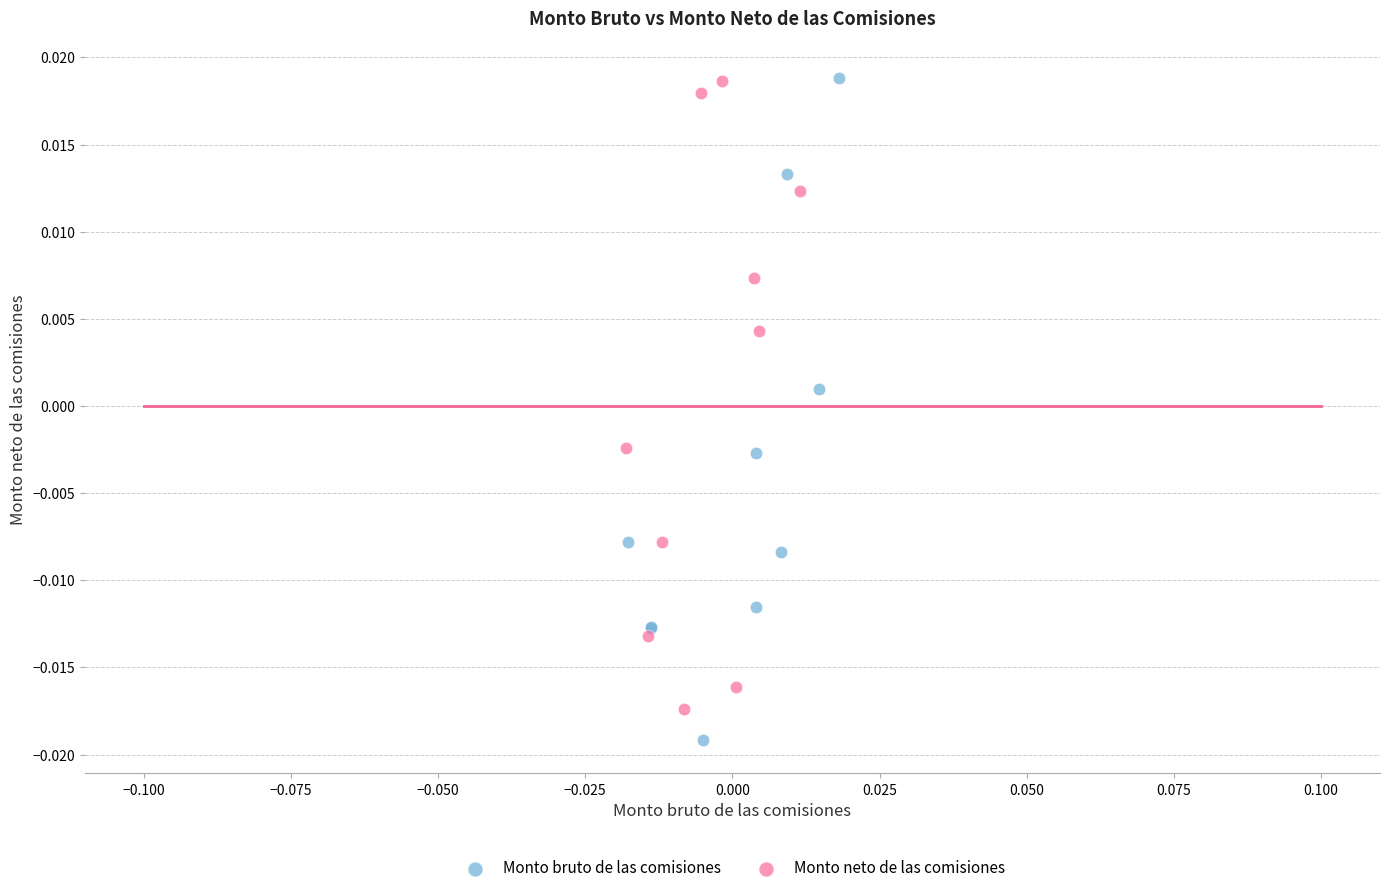

Which series contains the lowest Y value?

Monto bruto de las comisiones